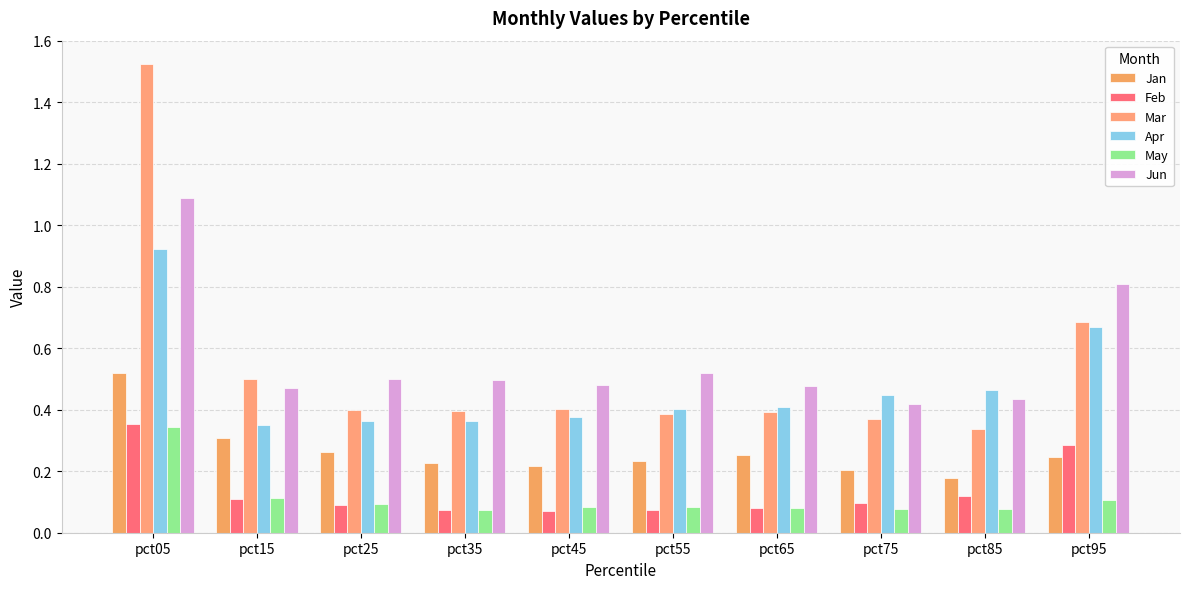

Is the value of Feb at pct75 greater than the value of Apr at pct95?

No